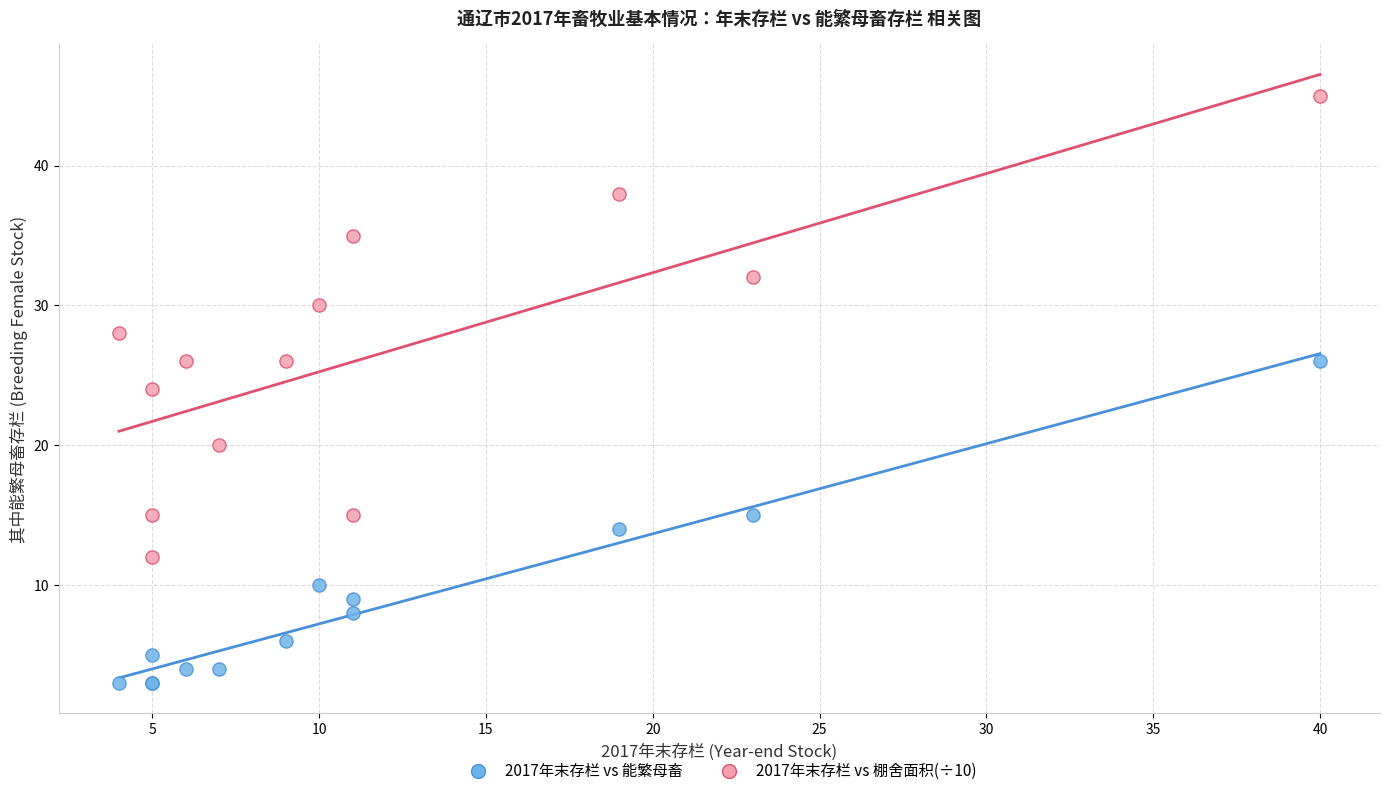

Which series reaches the maximum Y coordinate?

2017年末存栏 vs 棚舍面积(÷10)